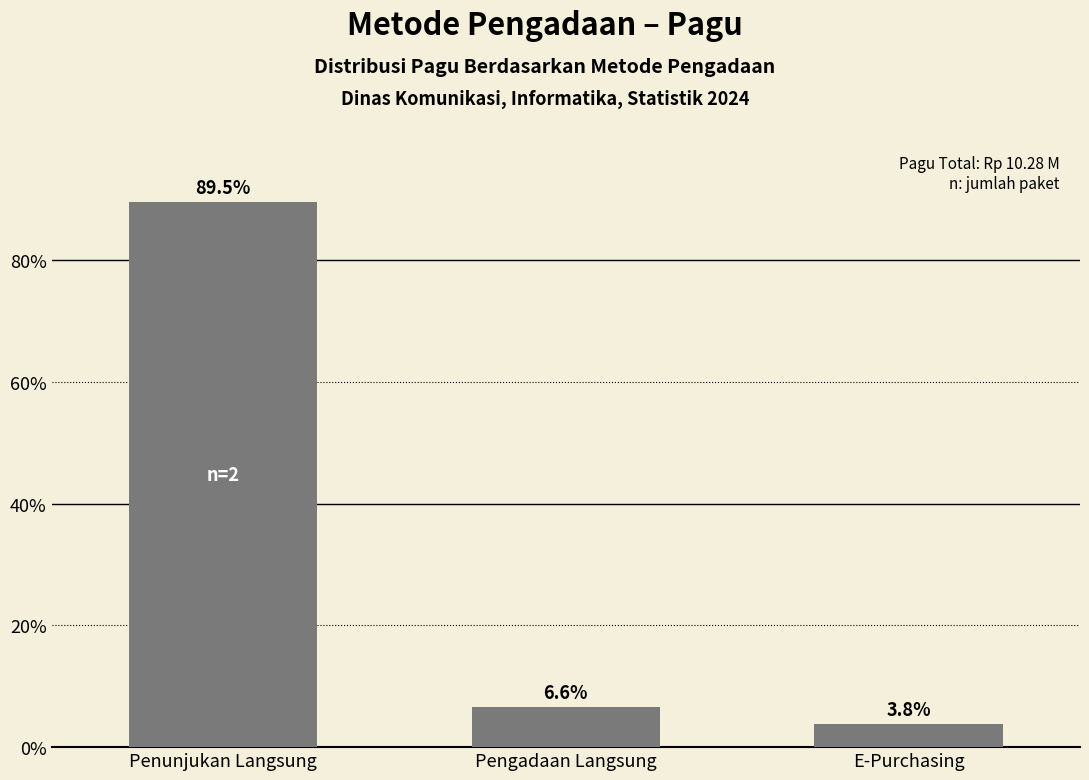

What is the average value?

33.3